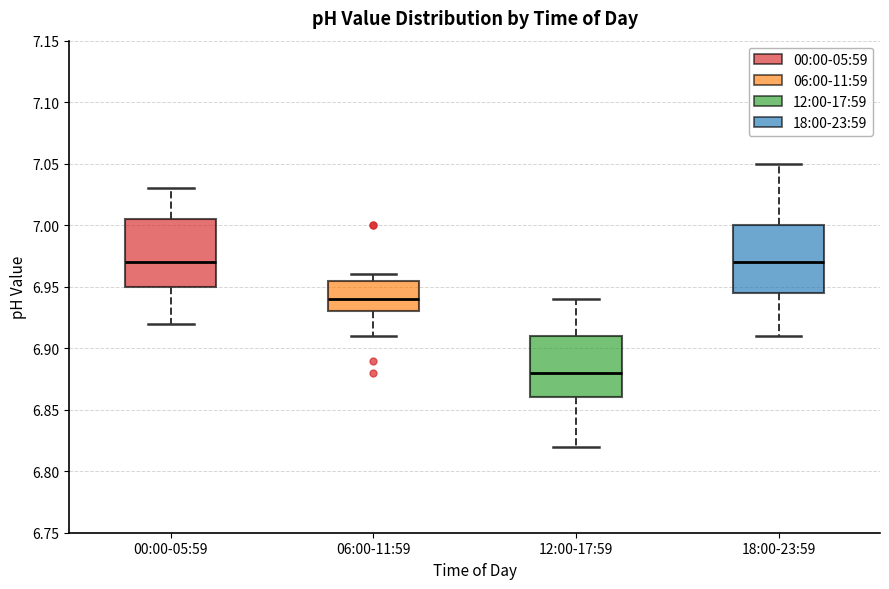

Where does the lower whisker of the box for 00:00-05:59 end on the y-axis? The values are not printed on the chart, so give them approximately, as read against the axis.

6.920